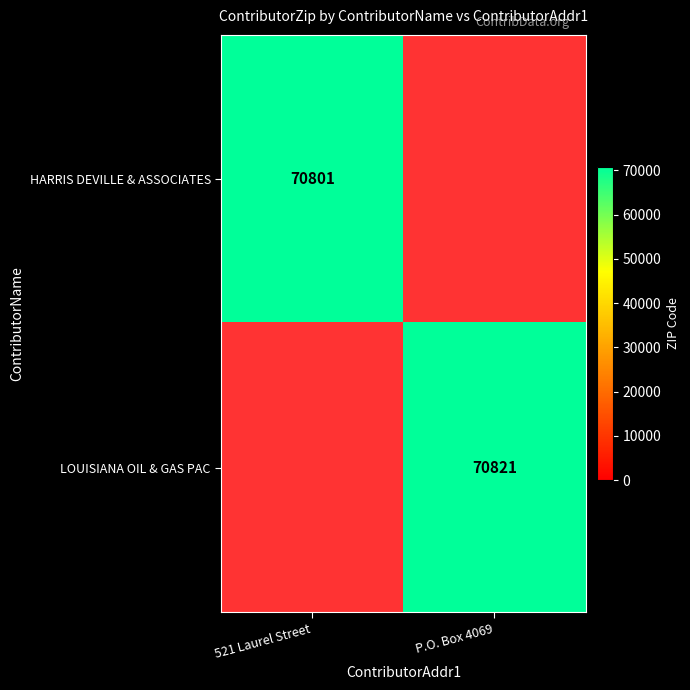

The value of HARRIS DEVILLE & ASSOCIATES at 521 Laurel Street is 17038. True or false?

False